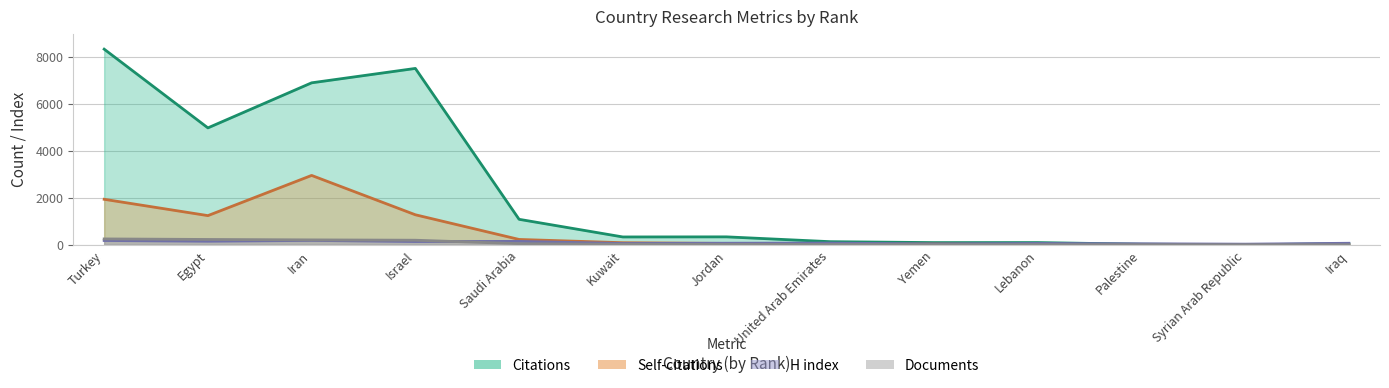

True or false: Self-citations and Citations intersect in this chart.

False